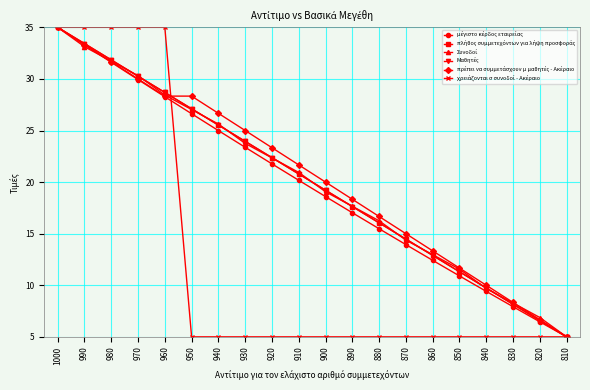

What is the maximum value shown in the chart?

35.0